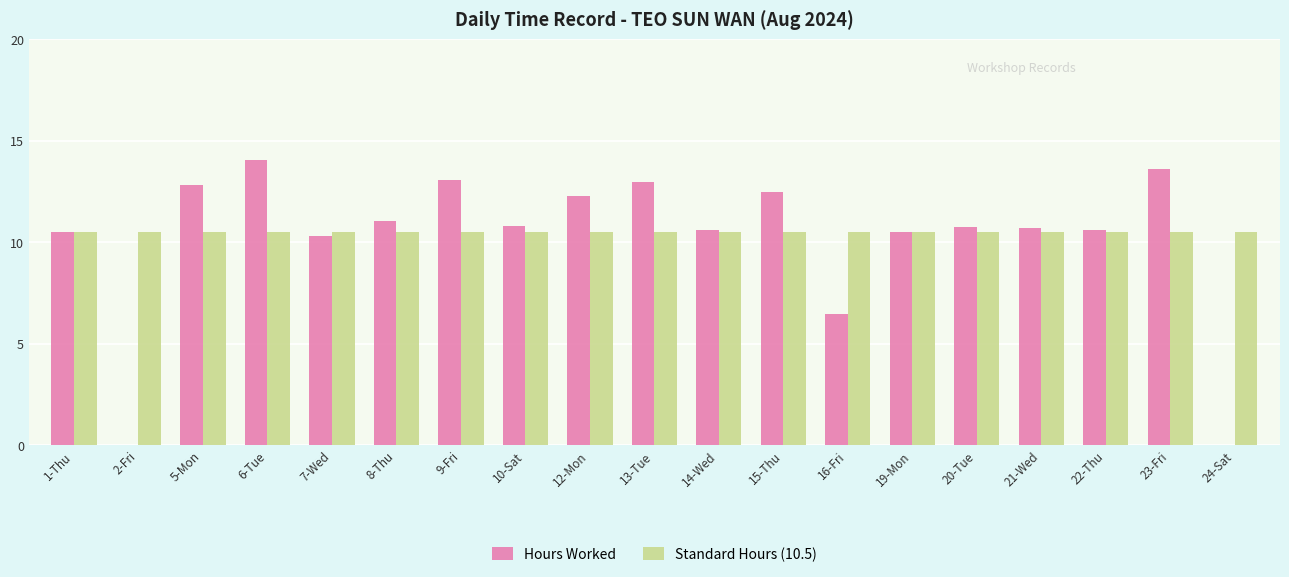

What is the highest value of the Hours Worked series?

14.0